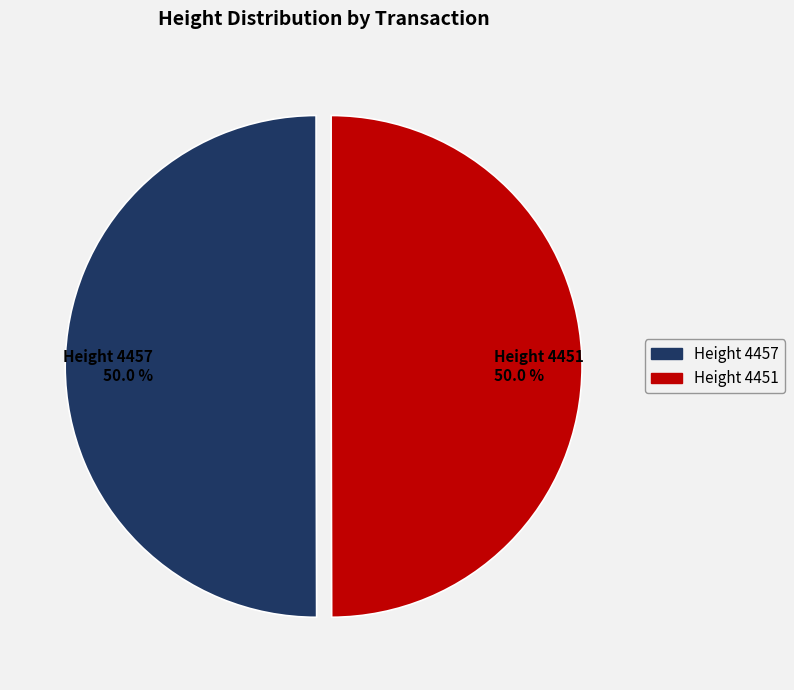

Combined, what portion of the pie is Height 4451 50.0 % and Height 4457 50.0 %?

100.0%